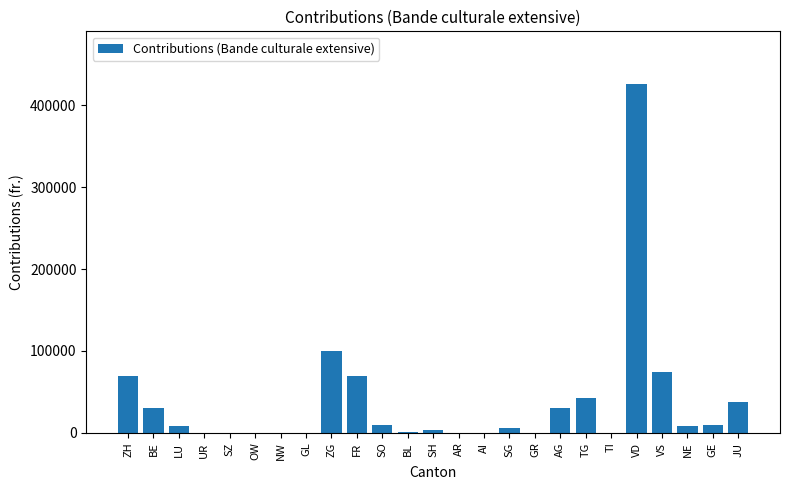

What is the average value?

37036.1